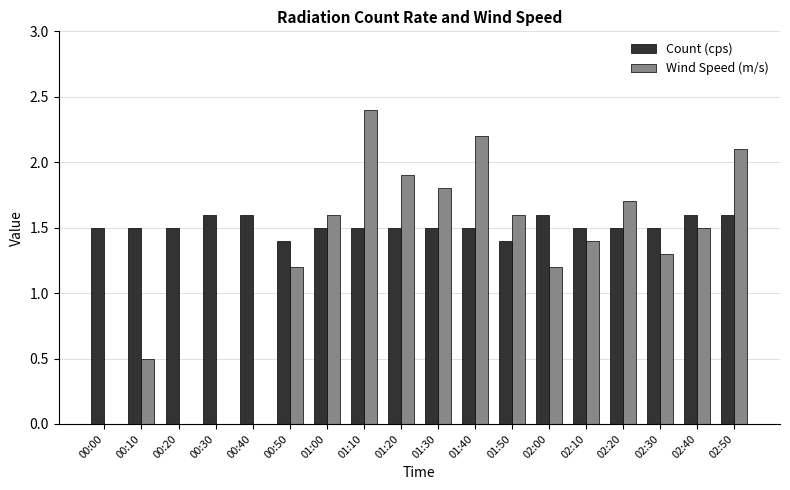

How many groups of bars are there?

18